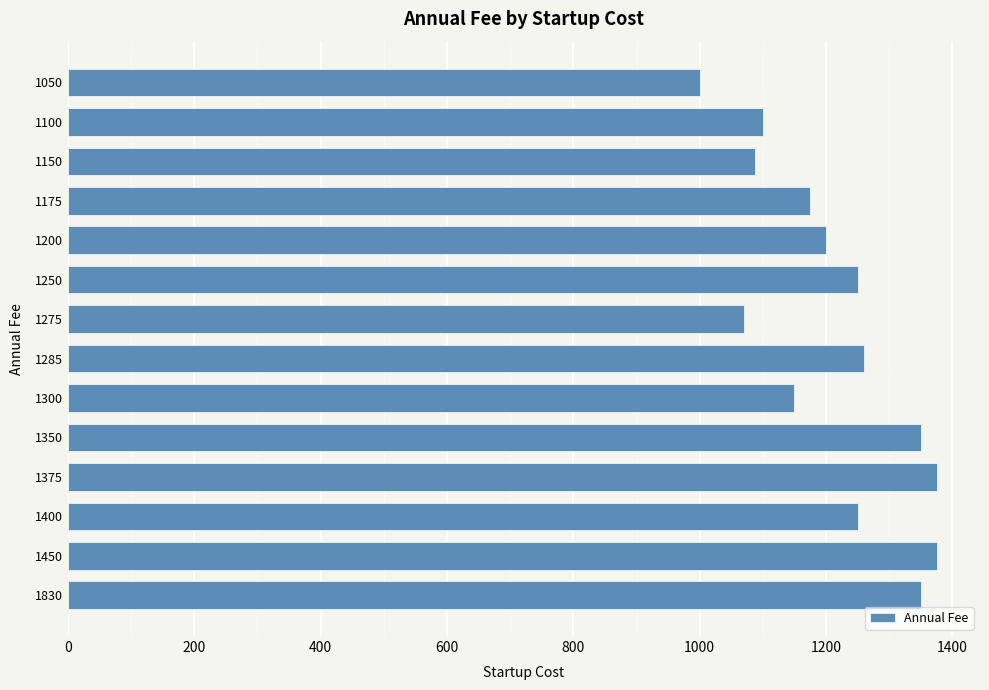

Reading top to bottom, list all the values displayed in this chart.

1000	1100	1087	1175	1200	1250	1070	1260	1150	1350	1375	1250	1375	1350